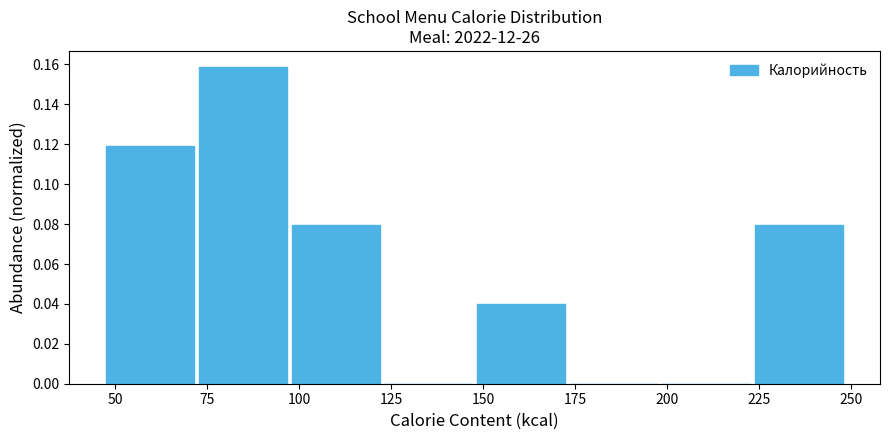

Reading left to right, transcribe this chart: for each bar, give the range it covers on the x-axis and its height. Neither the bar edges nor the heights are printed on the chart, so give them approximately, as read against the axes.

45 to 70: 0.120
70 to 95: 0.158
95 to 125: 0.080
125 to 150: 0
150 to 175: 0.040
175 to 200: 0
200 to 225: 0
225 to 250: 0.080